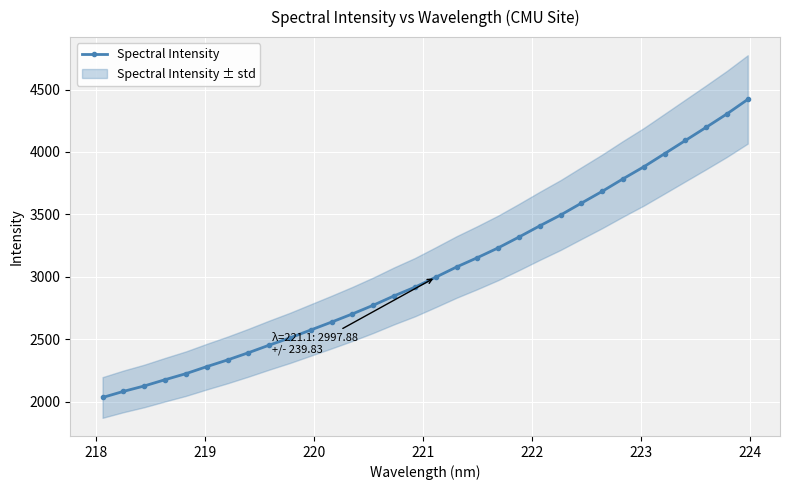

True or false: the data shows 957.2 at 29.

False